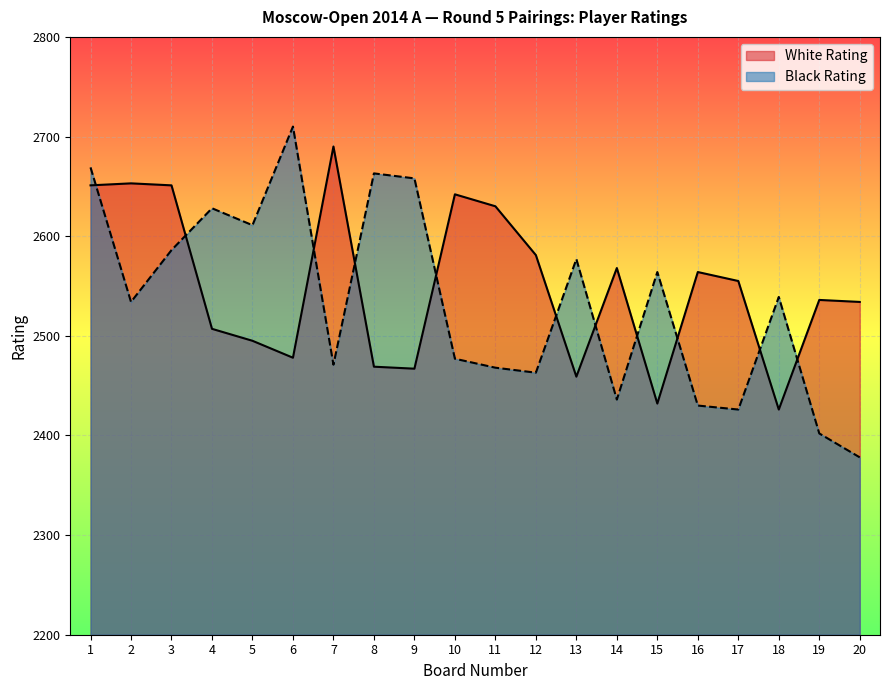

At which label does Black Rating first exceed 2539?

1